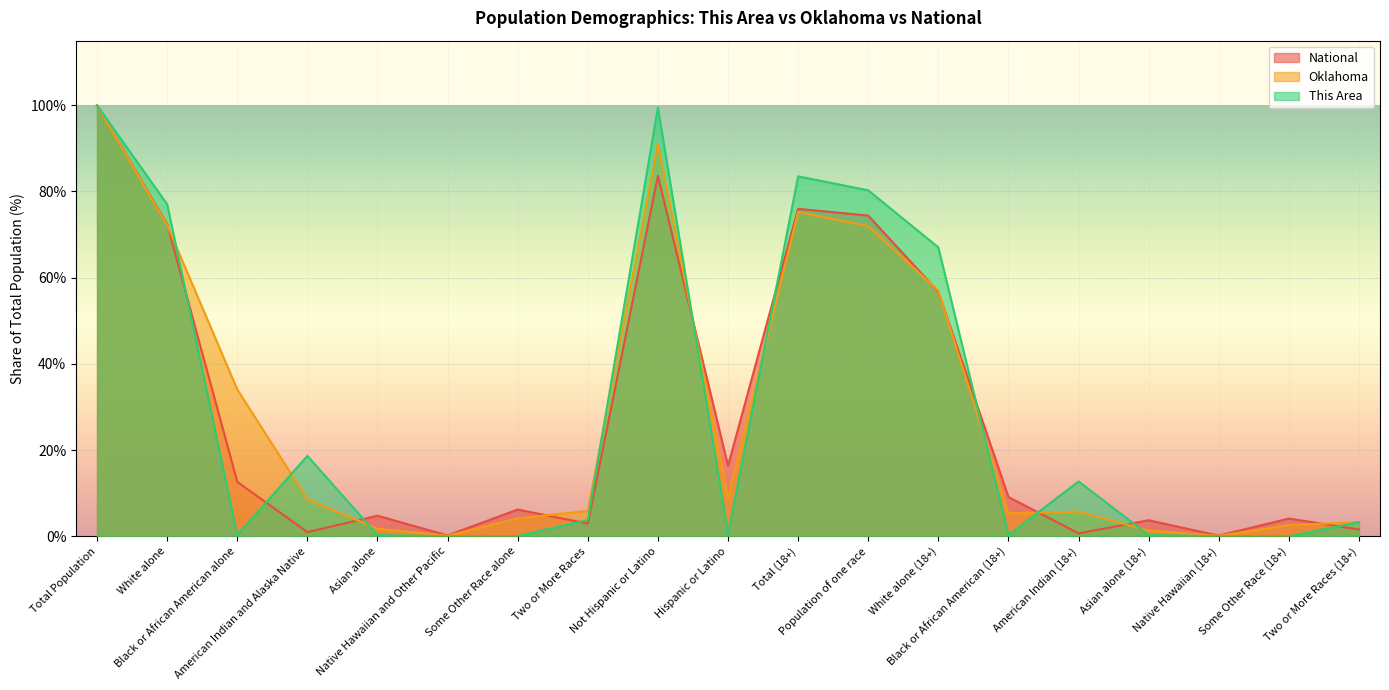

At which label does This Area reach its peak?

Total Population